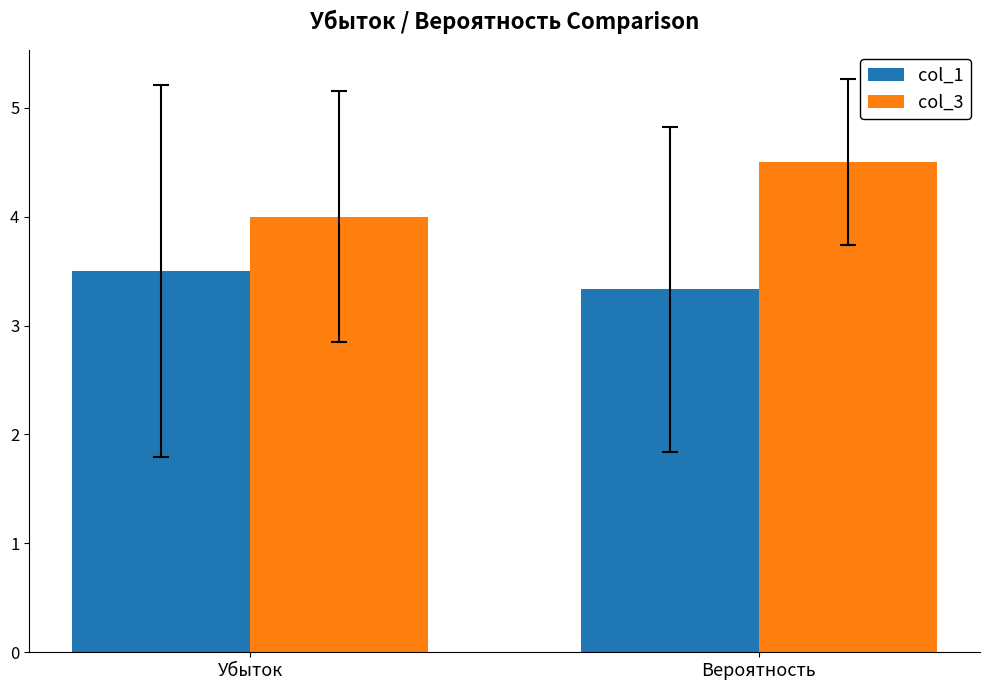

The value of col_3 at Убыток is 6.6. True or false?

False